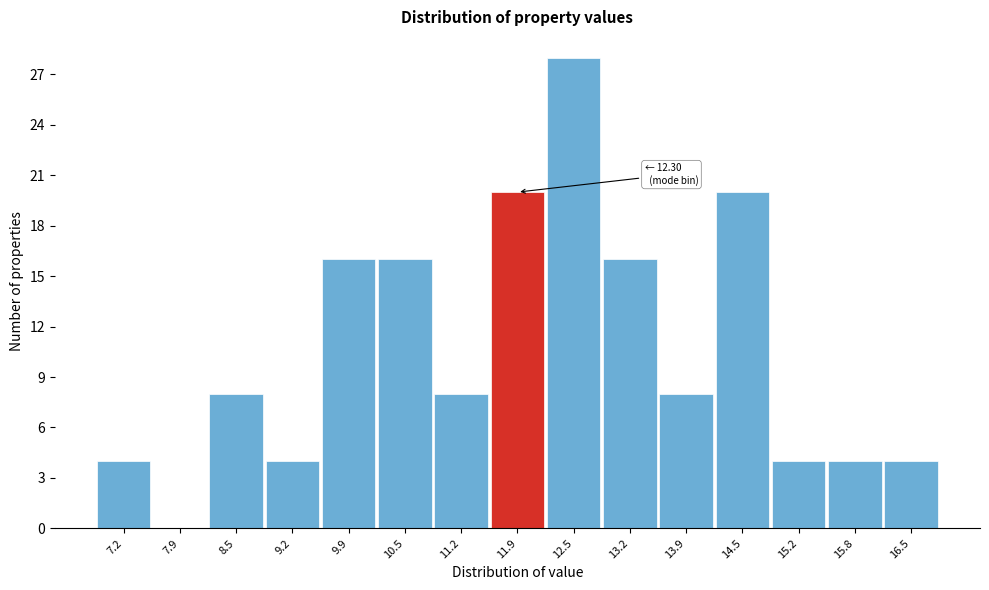

Reading right to left, what are all the values shown in this chart?

16.5=4	15.8=4	15.2=4	14.5=20	13.9=8	13.2=16	12.5=28	11.9=20	11.2=8	10.5=16	9.9=16	9.2=4	8.5=8	7.9=0	7.2=4